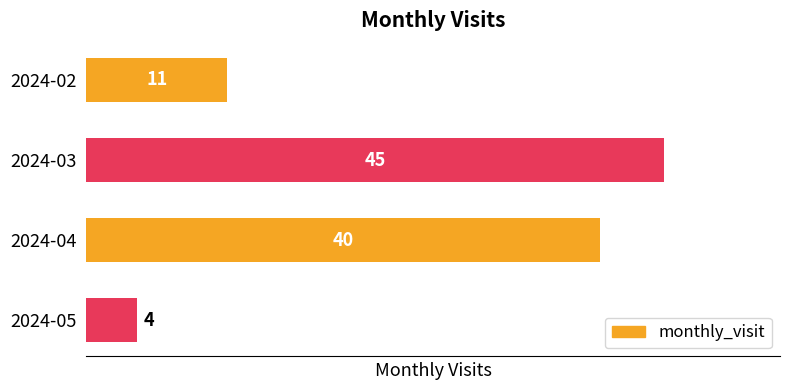

Are the bars grouped side by side (vs. stacked)?

No